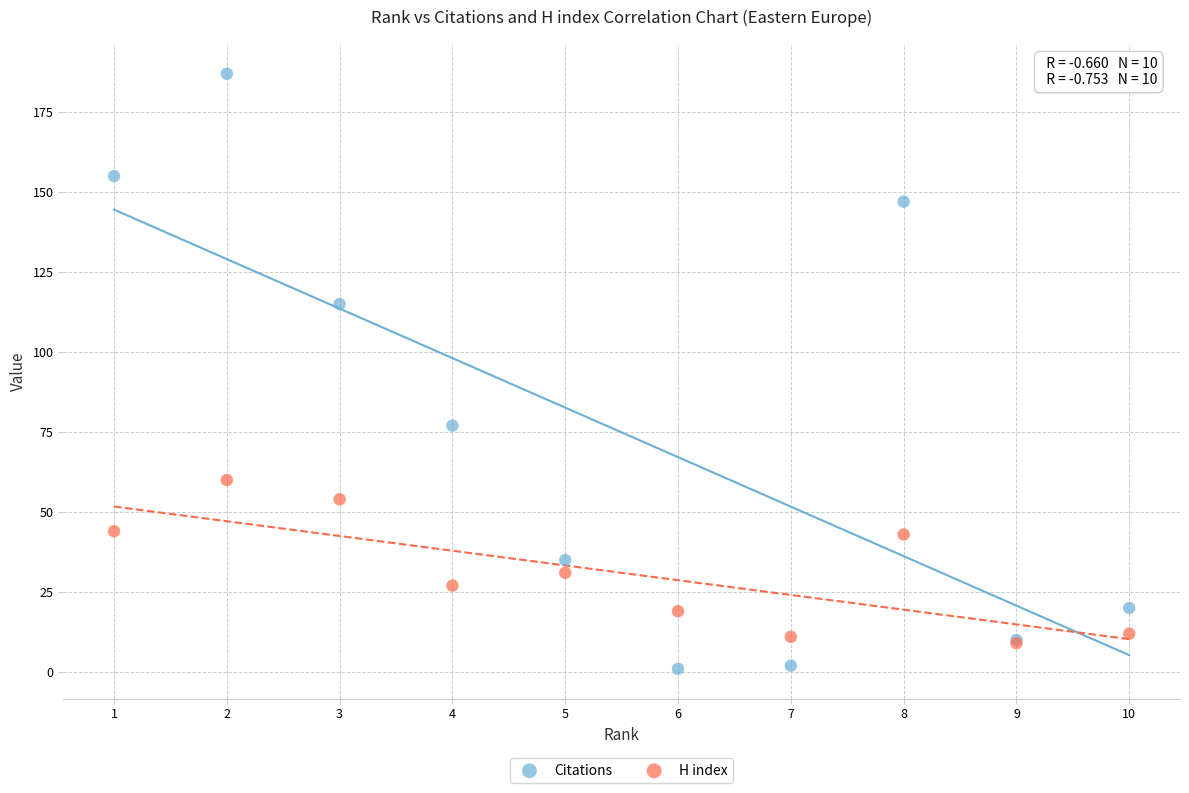

In the Citations series, what Y value is closest to 94?

77